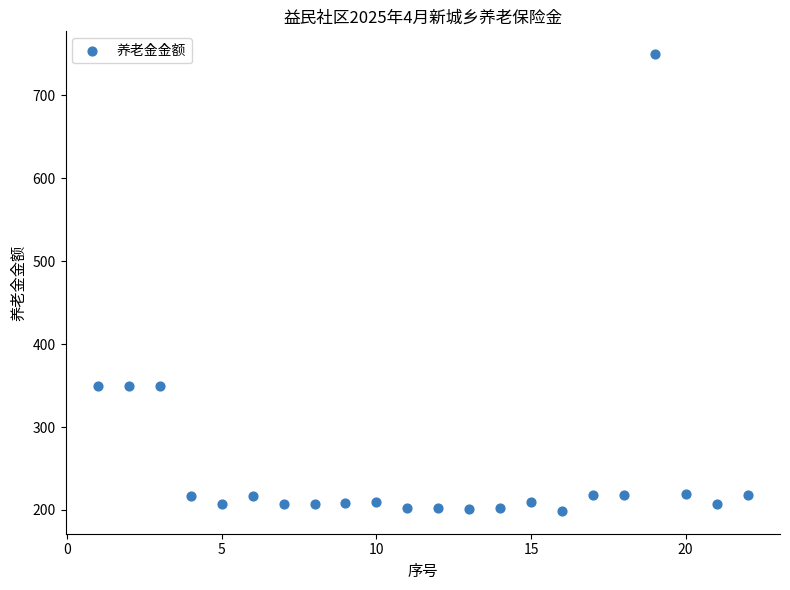

What is the range of Y values (max minus min)?

550.6